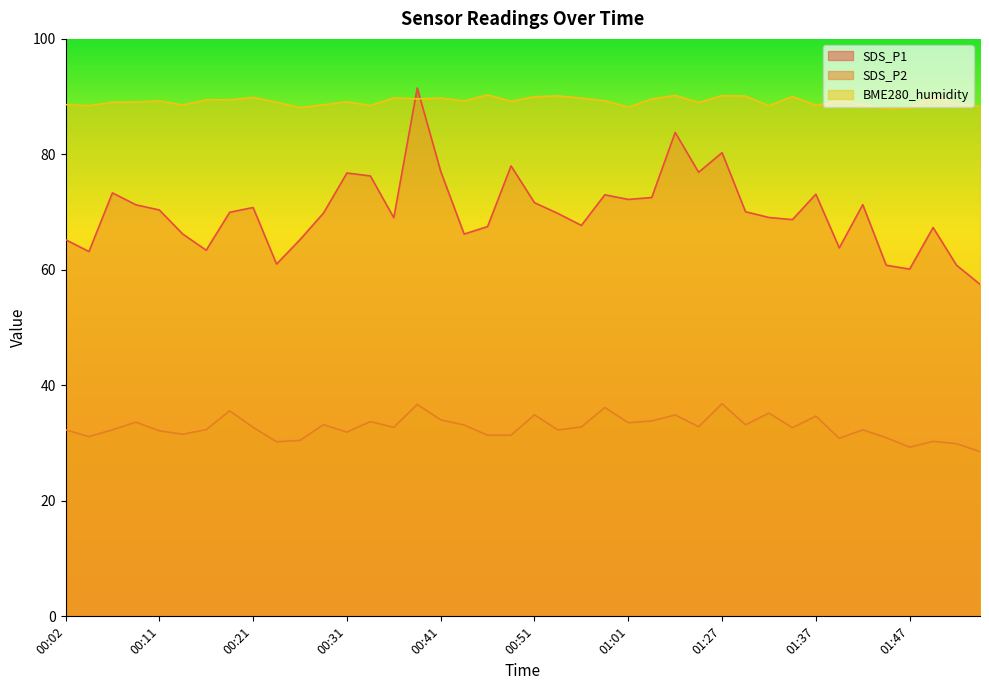

True or false: BME280_humidity has a value of 49.7 at 00:04.

False